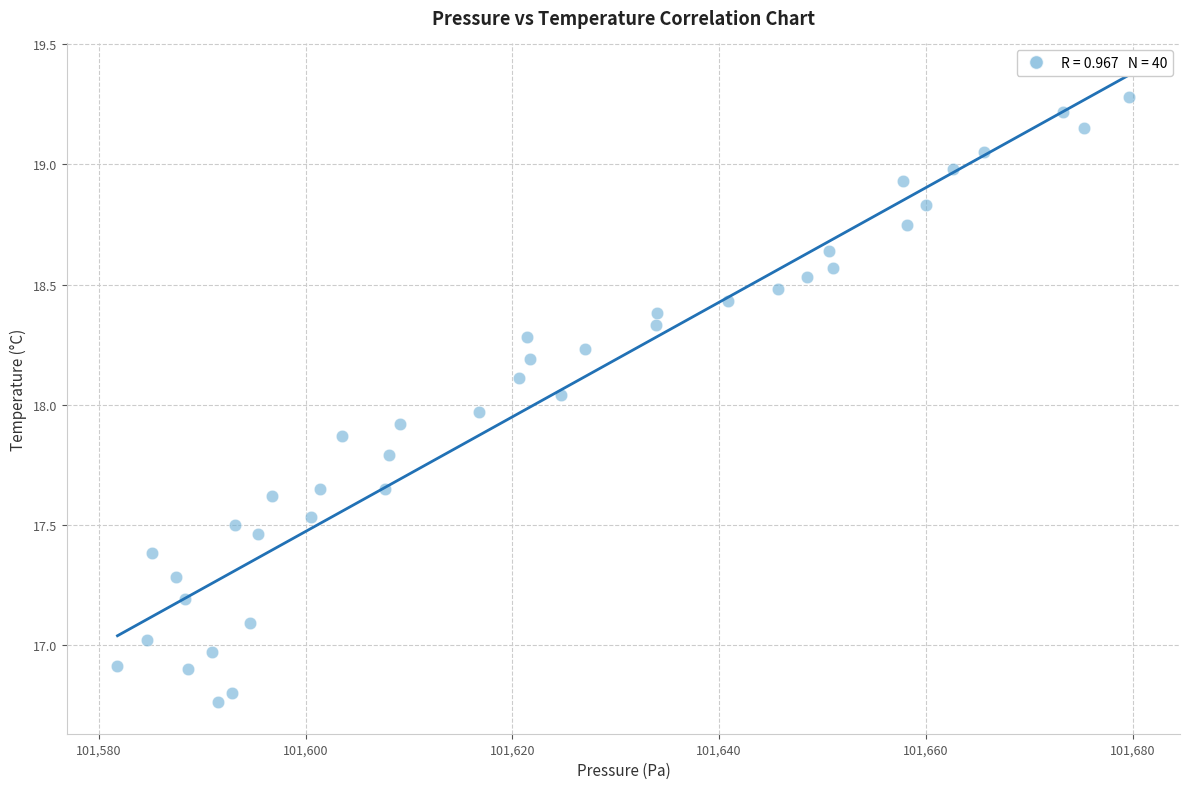

What is the range of X values (max minus min)?

97.9